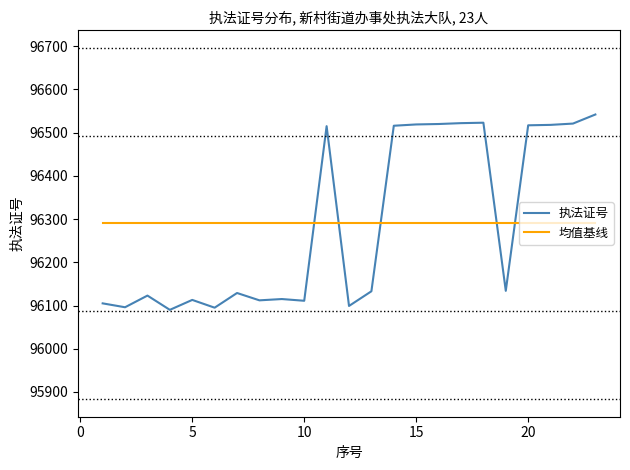

How many lines are shown in the chart?

2